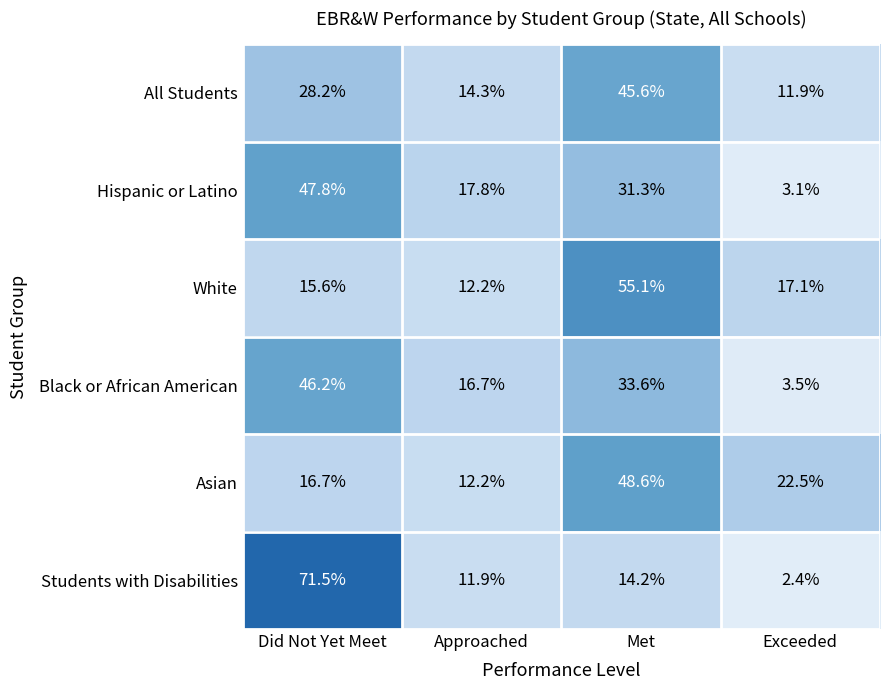

What is the total value across all series at Approached?

85.1